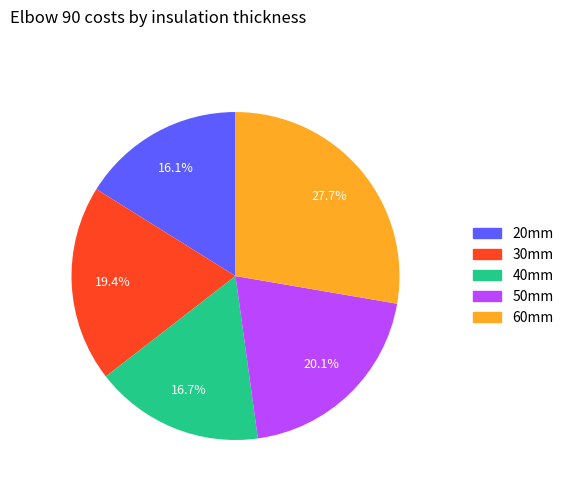

Which category has the biggest portion of the pie?

60mm